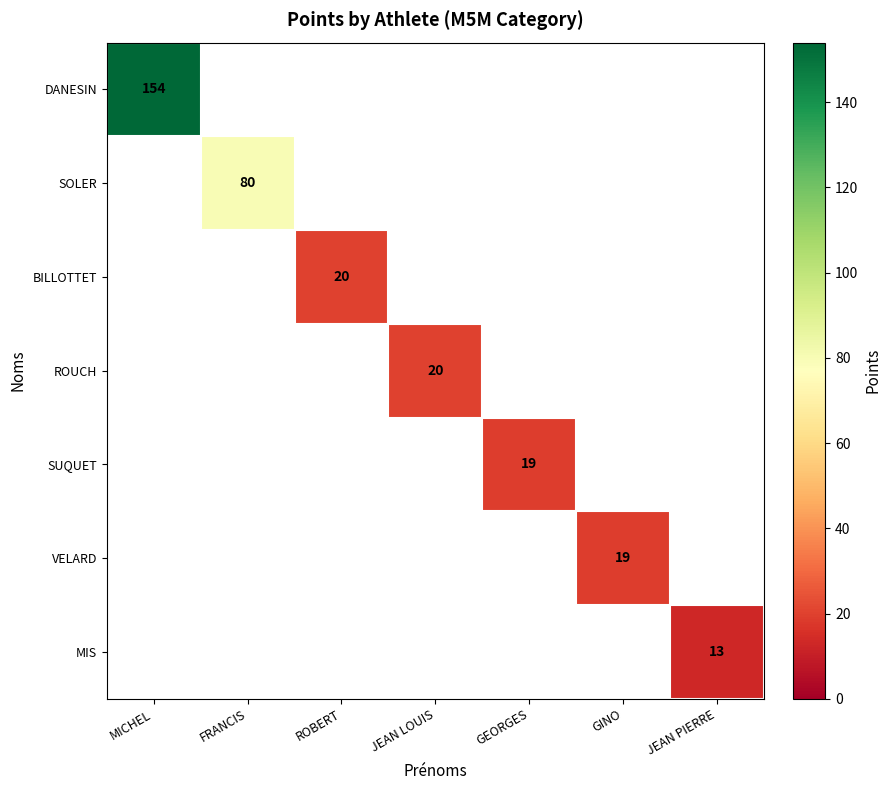

The value of BILLOTTET at ROBERT is 5. True or false?

False